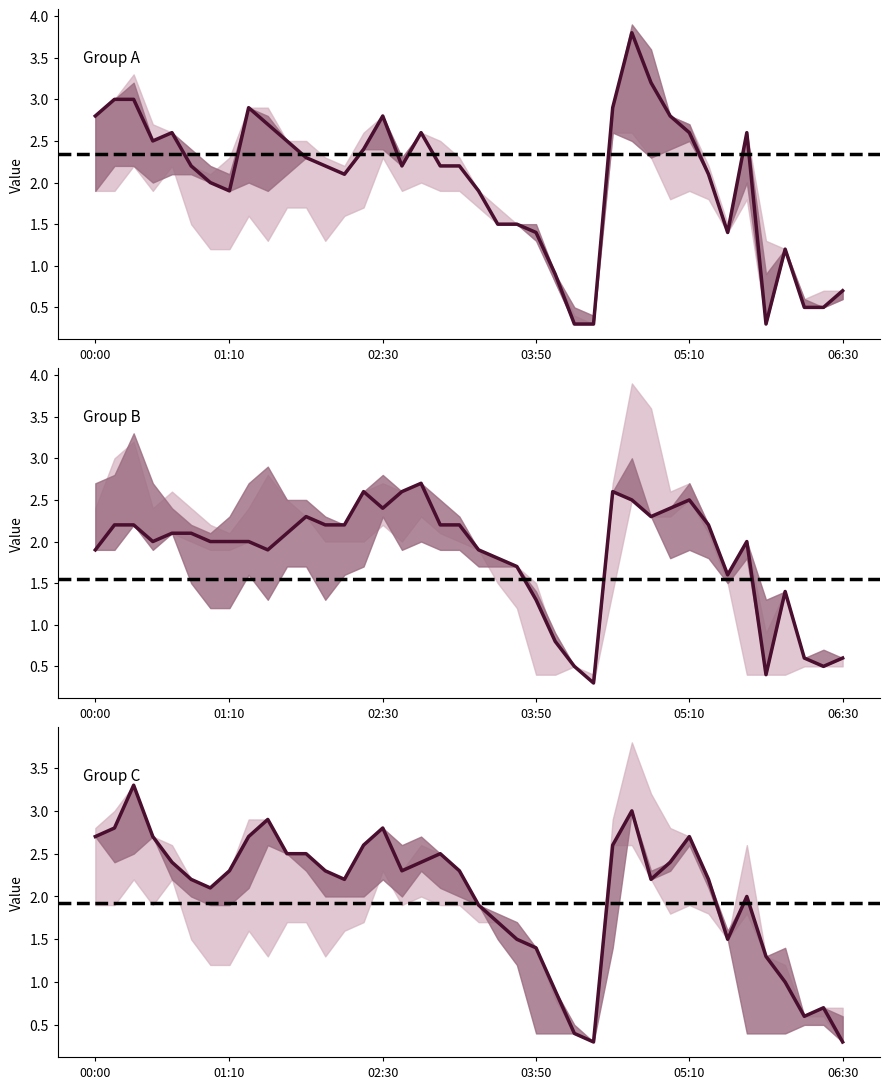

True or false: col_40 has a value of 1.7 at 05:10.

False